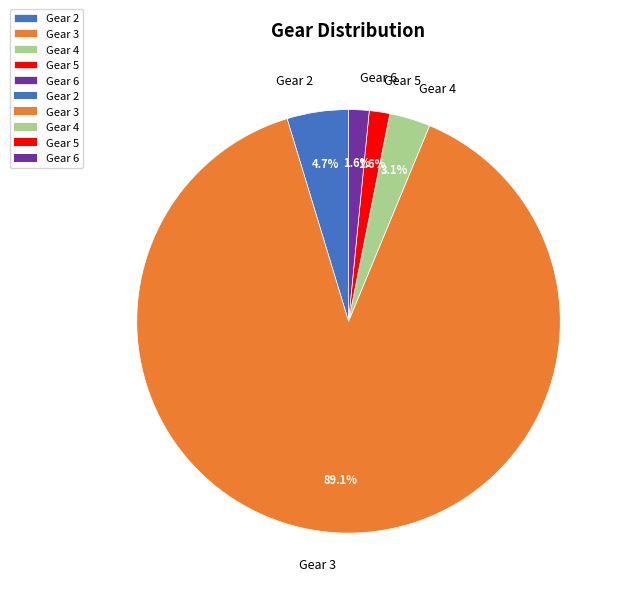

Which slice is the largest?

Gear 3